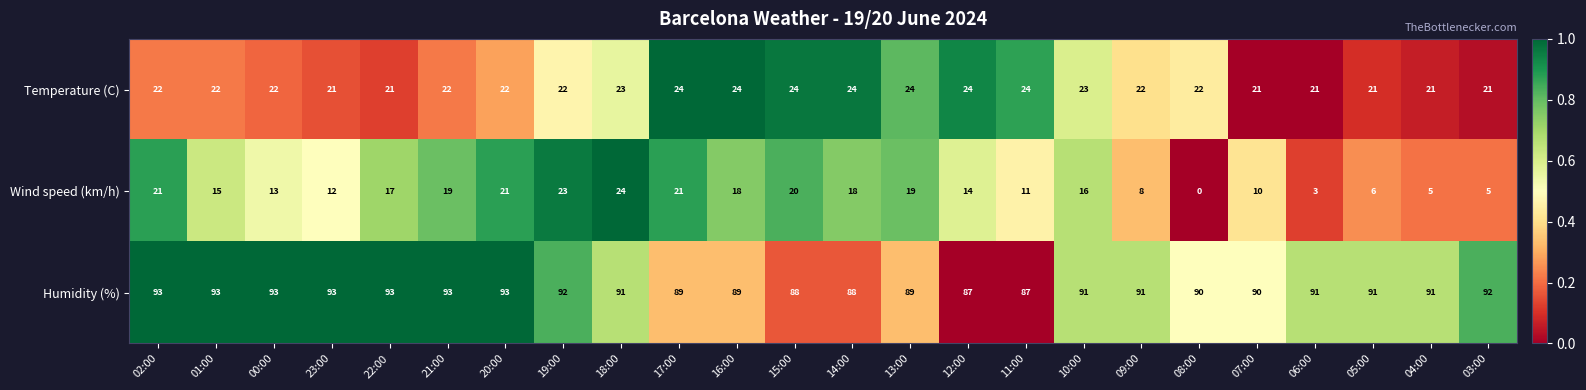

Count the number of categories in the chart.

24